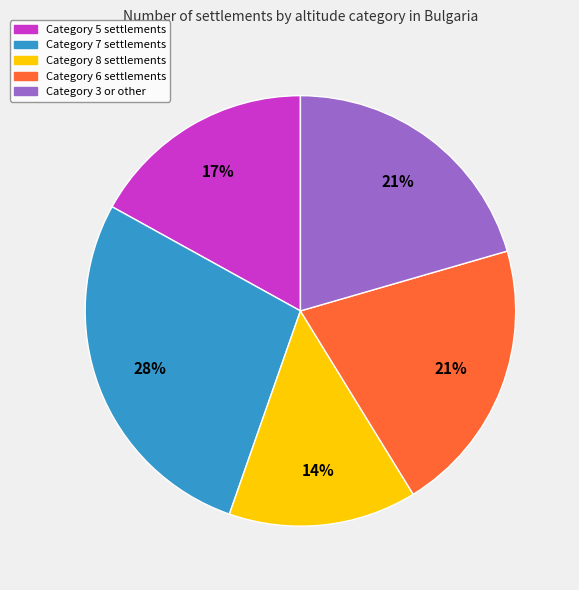

To the nearest percent, what percentage of the pie is Category 7 settlements?

28%